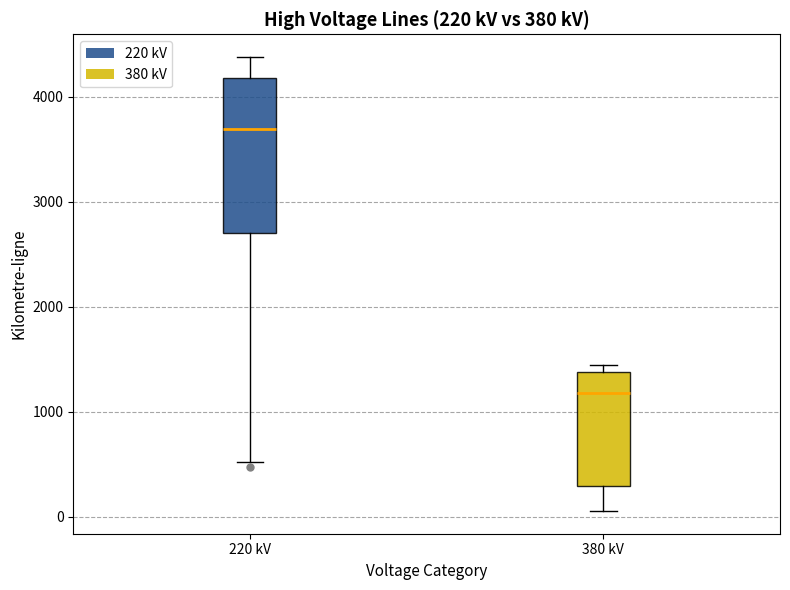

Which box's median line is the highest?

220 kV